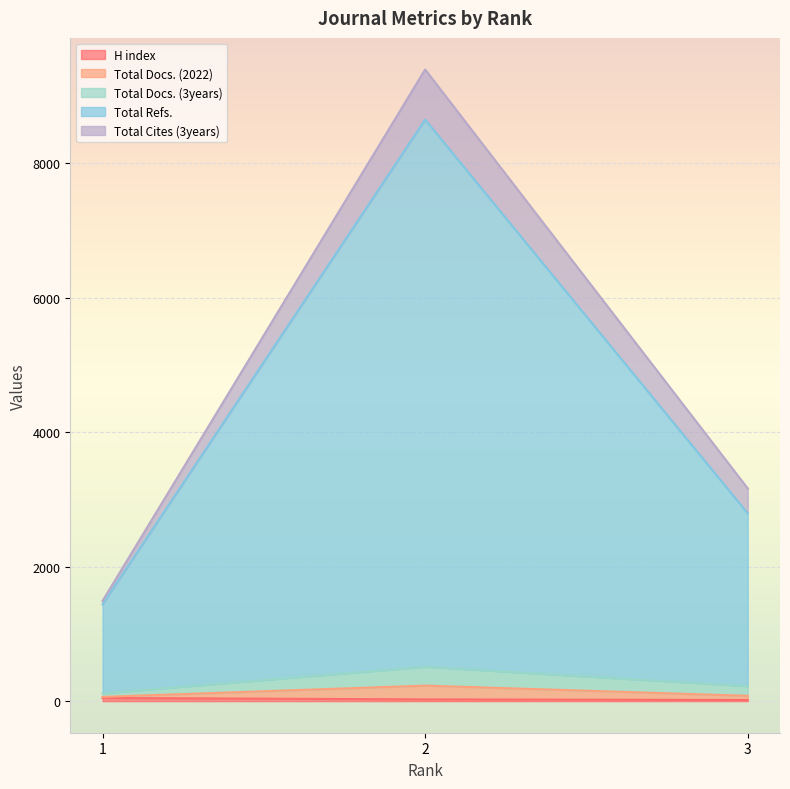

Which series changed the most between 1 and 3?

Total Refs.